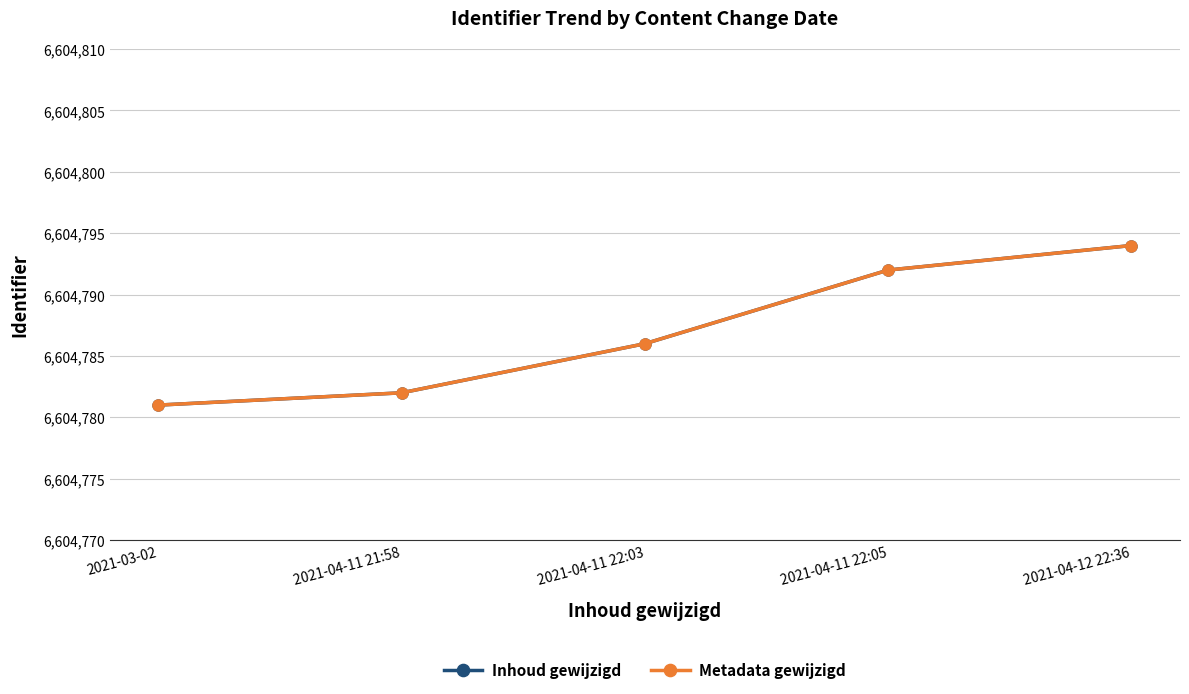

Does the chart have visible grid lines?

Yes